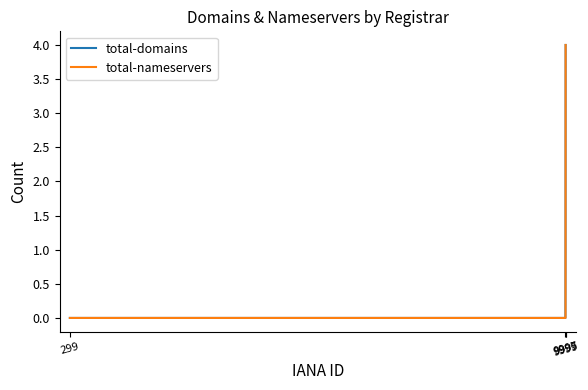

Which series has the largest total across all categories?

total-domains